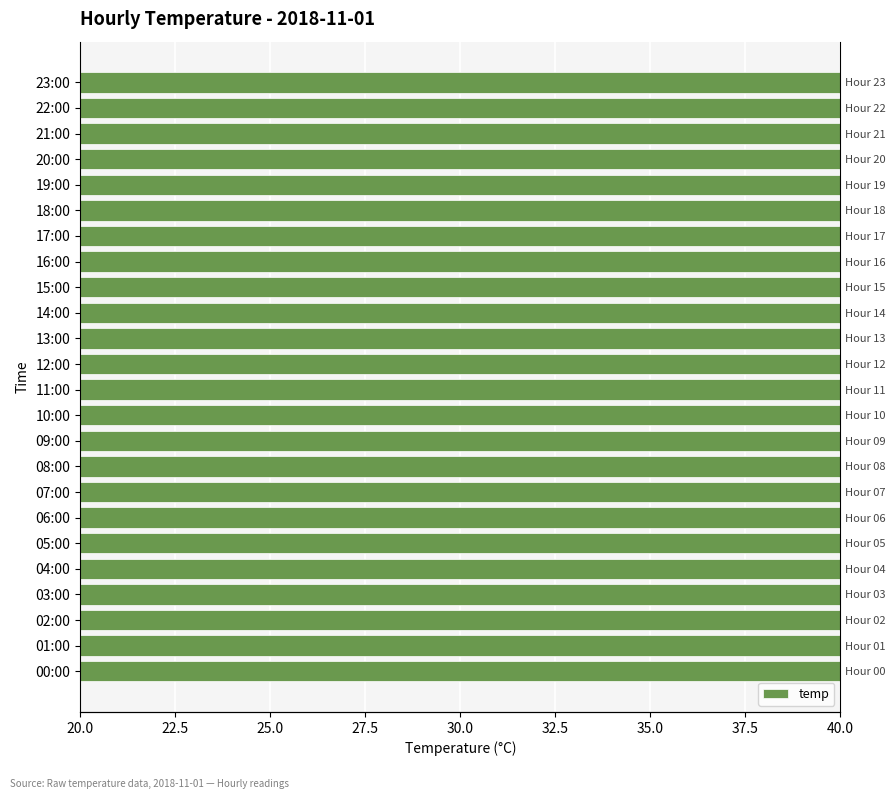

What is the smallest value displayed?

25.9